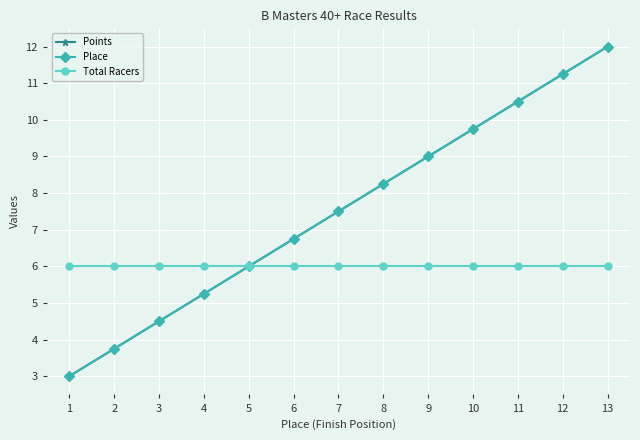

Where does the Points series first go above 7?

7